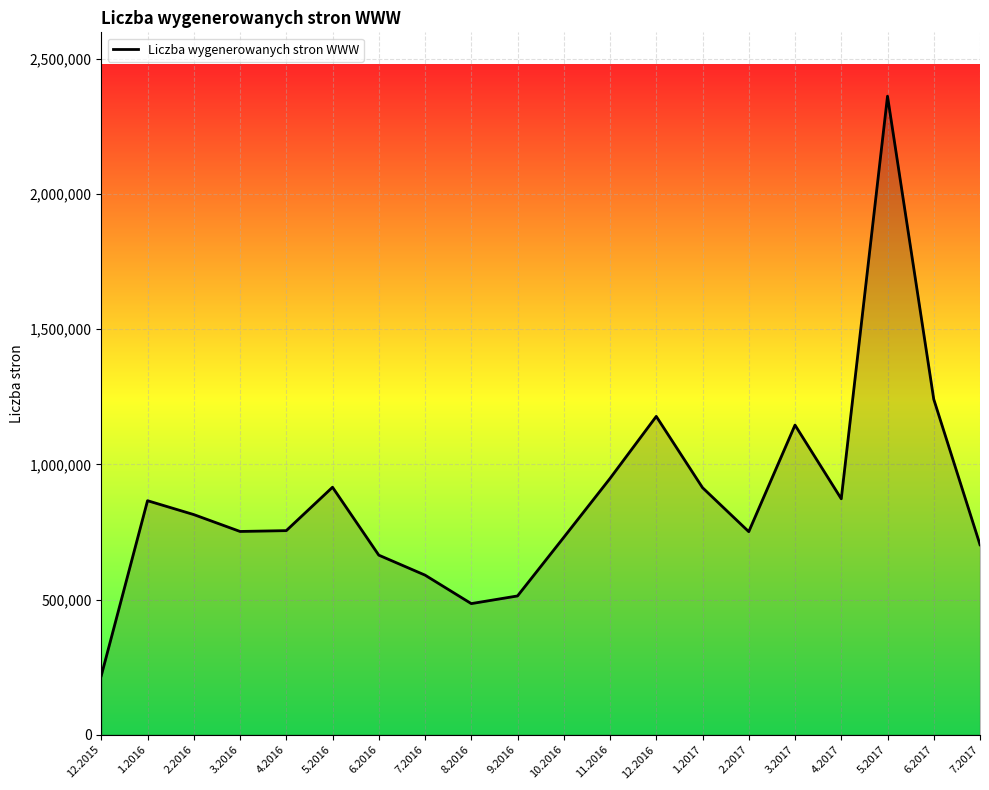

Where is the data nearest to the value 1289982?

6.2017